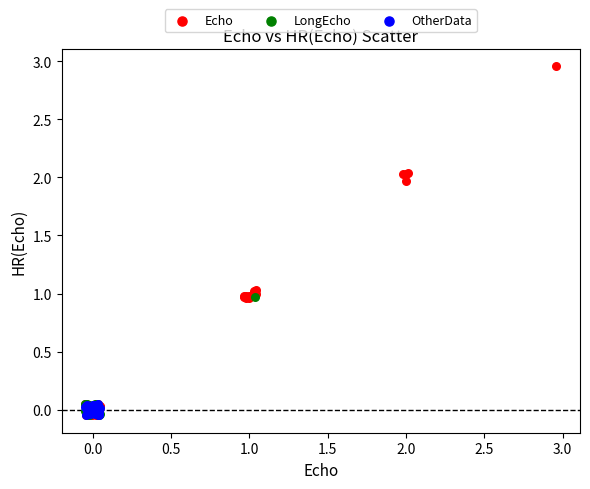

What are all the series names shown in the legend?

Echo, LongEcho, OtherData